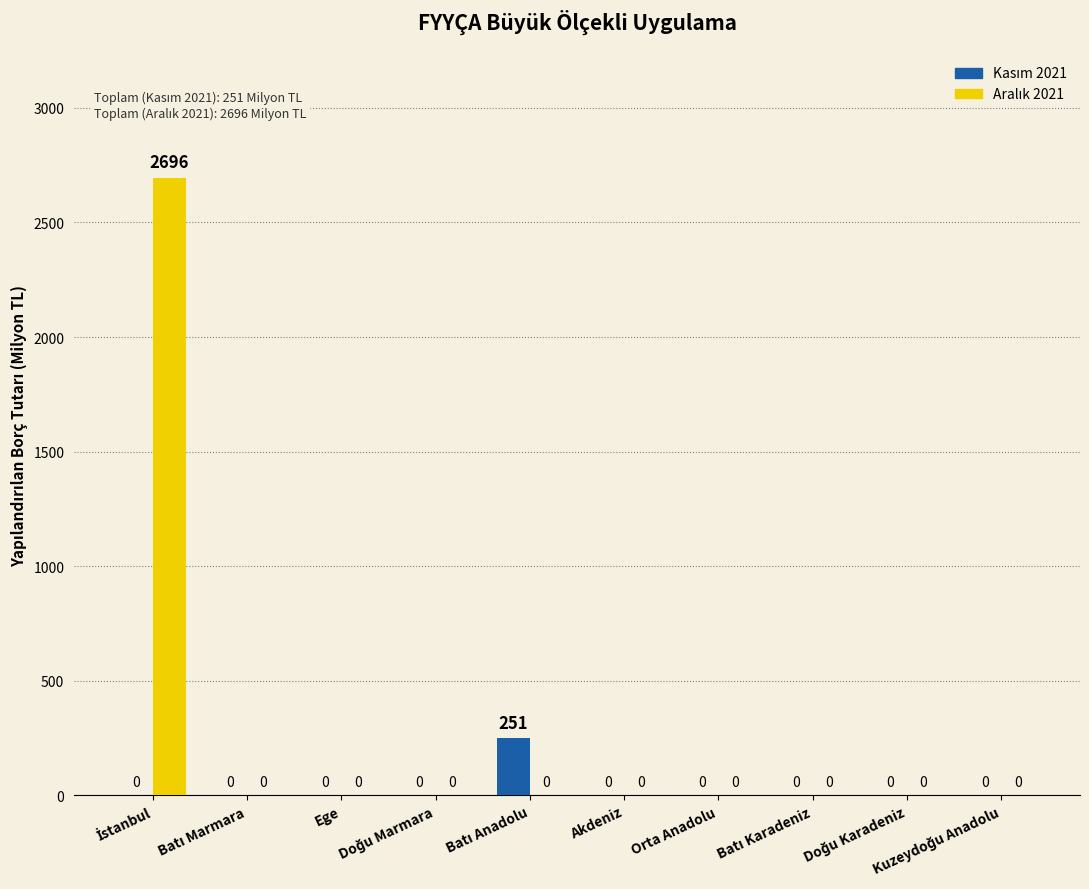

What is the greatest value displayed?

2696